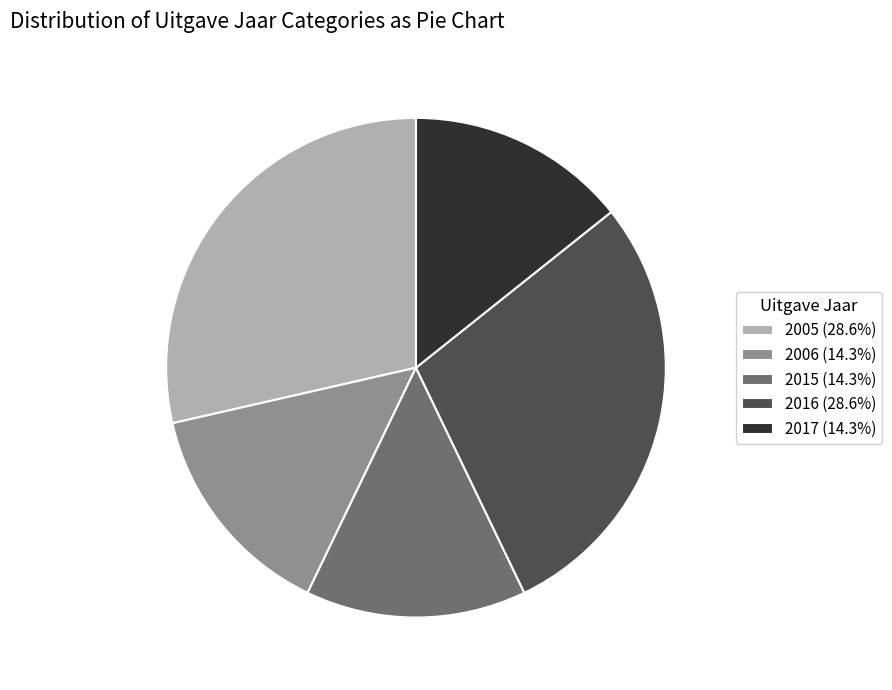

Count the number of slices in the pie.

5